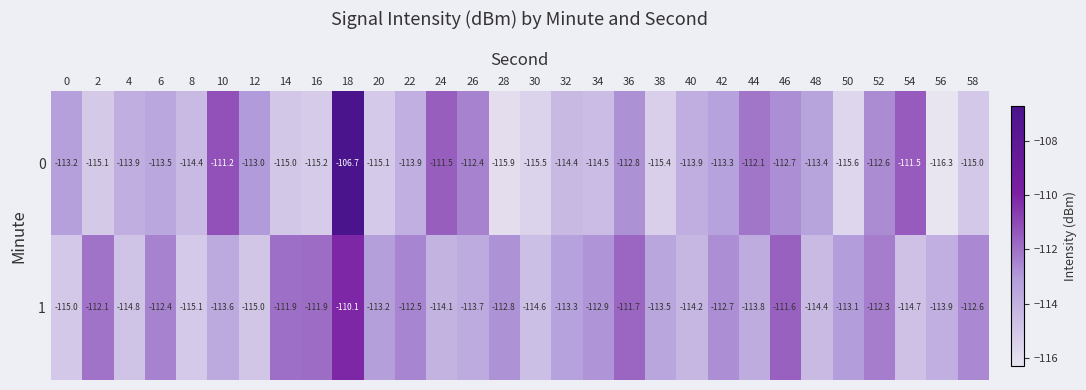

What is the sum of the 0 values at 10 and 2?

-226.3